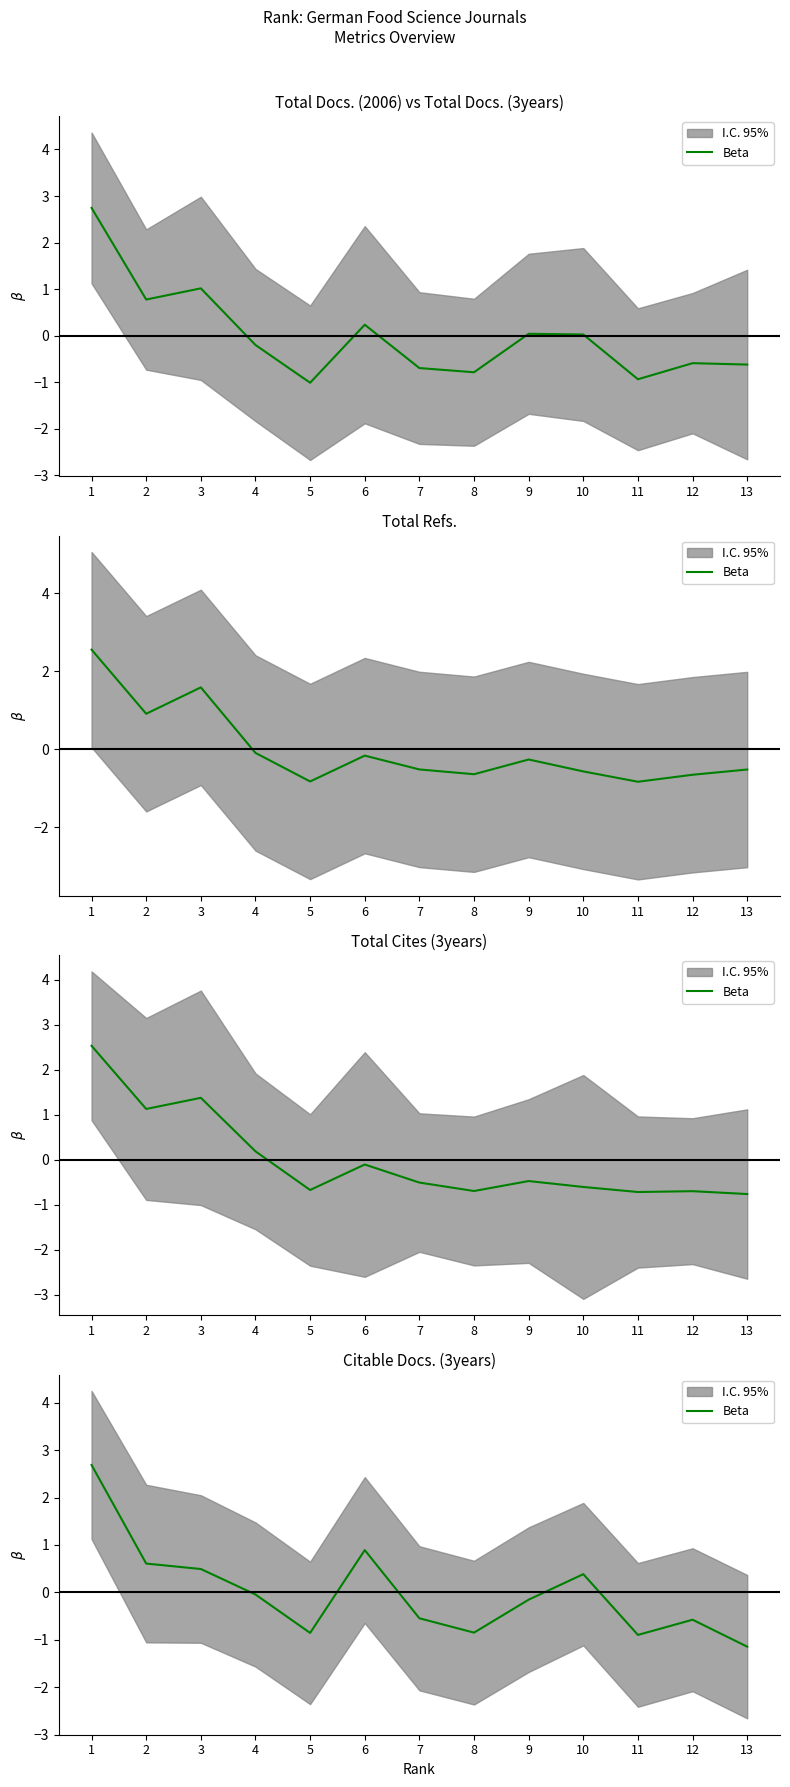

Rank the categories by value from lowest to highest.

13, 11, 5, 8, 12, 7, 9, 4, 10, 3, 2, 6, 1